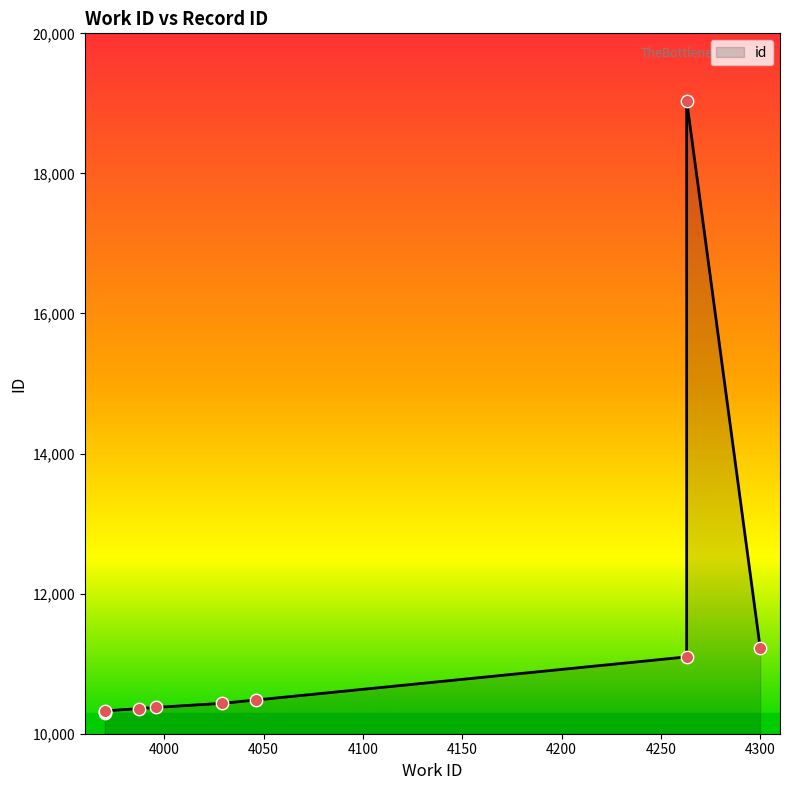

Which has a higher value, 4263 or 3970?

4263